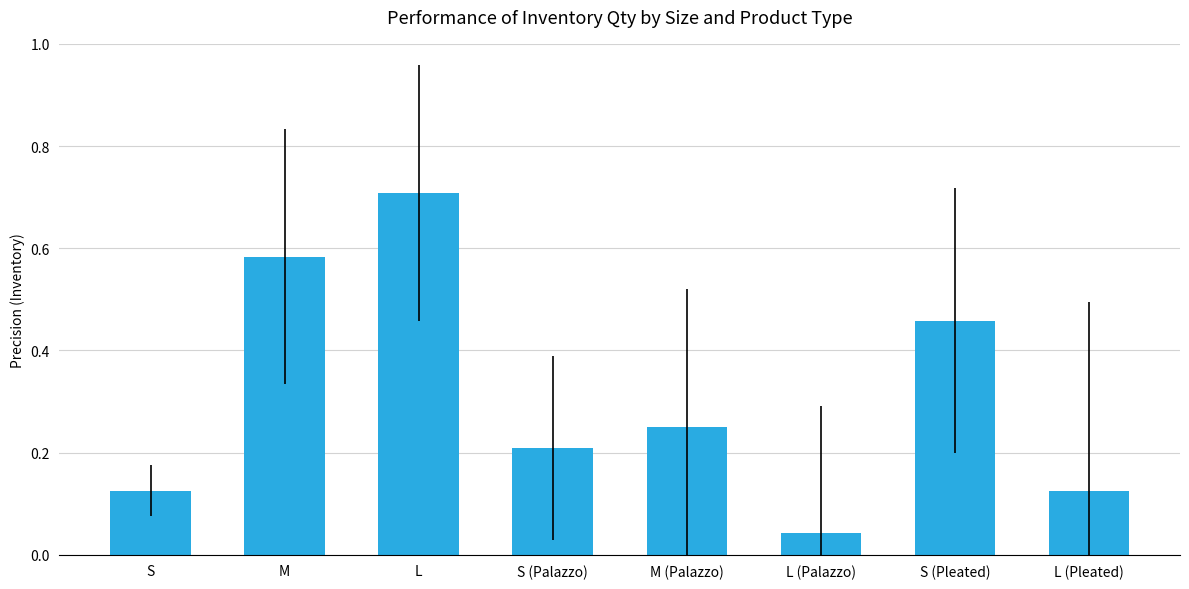

What is the average value?

0.3